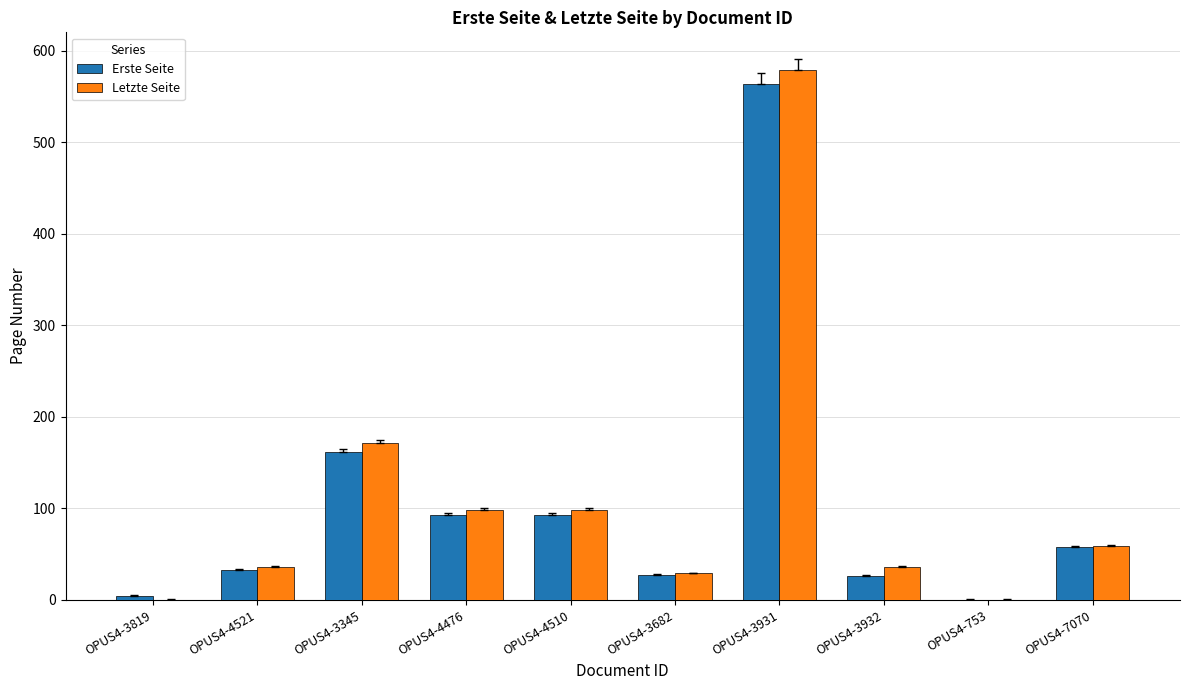

Between OPUS4-3931 and OPUS4-3932, which series saw the biggest shift?

Letzte Seite